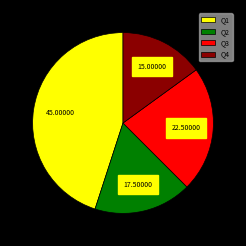

Is the sum of Q4 and Q3 greater than half?

No